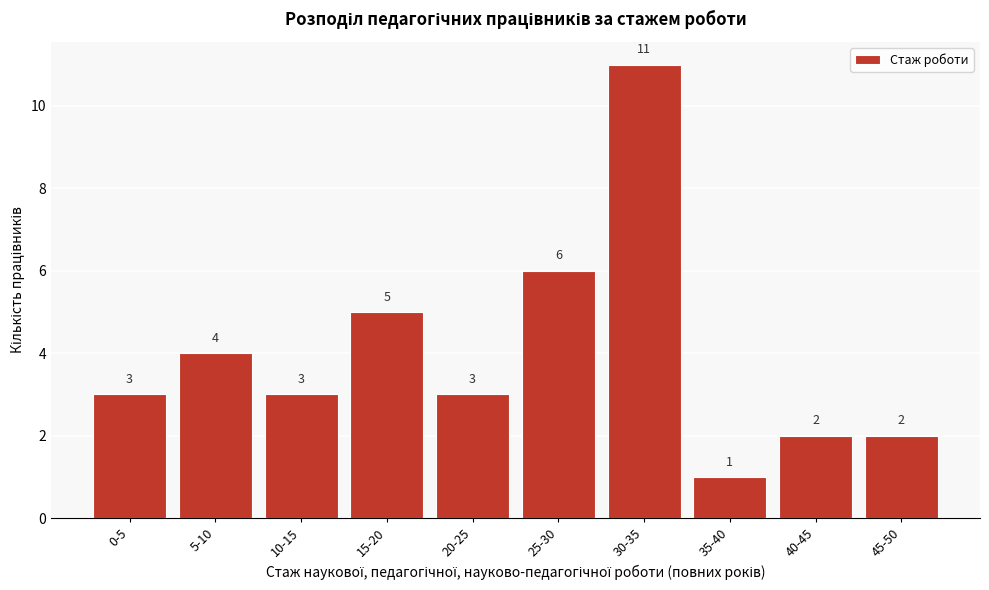

Reading right to left, what are all the values shown in this chart?

45-50=2	40-45=2	35-40=1	30-35=11	25-30=6	20-25=3	15-20=5	10-15=3	5-10=4	0-5=3